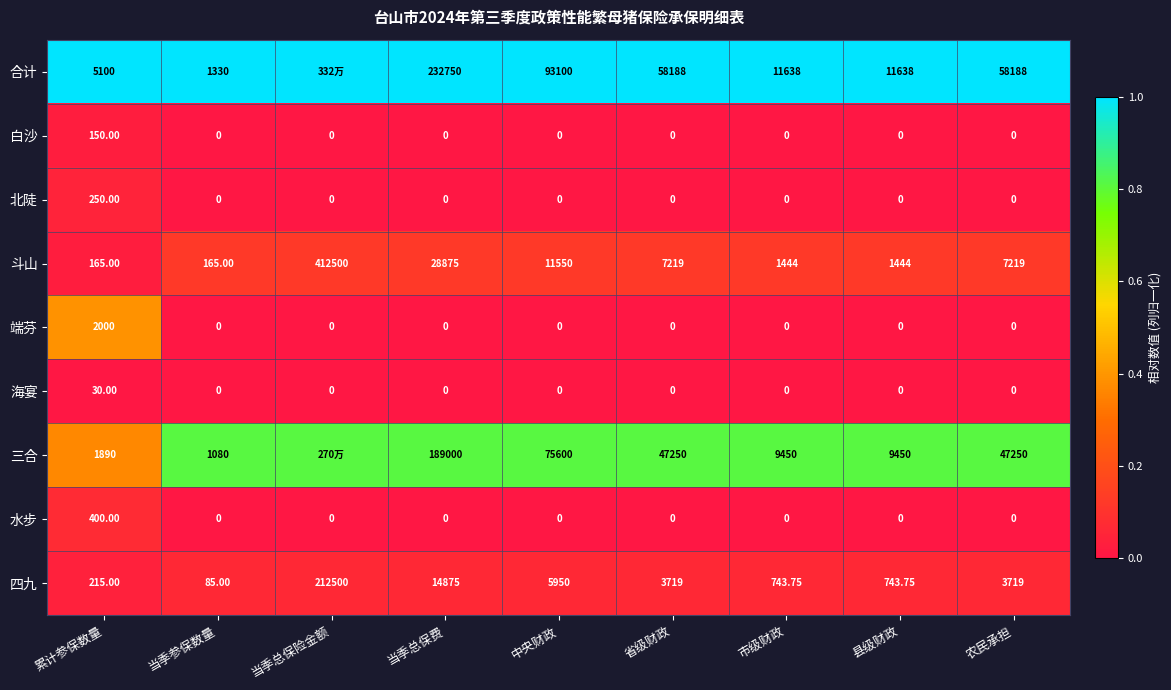

Which has a higher value, 中央财政 or 当季参保数量?

中央财政